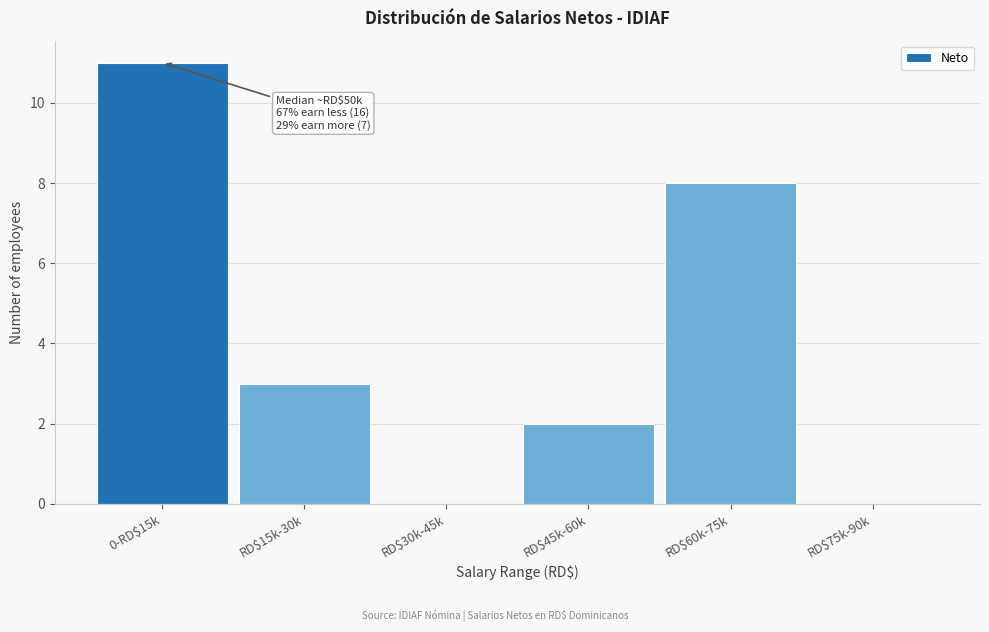

At which category does the chart reach its peak across all series?

0-RD$15k